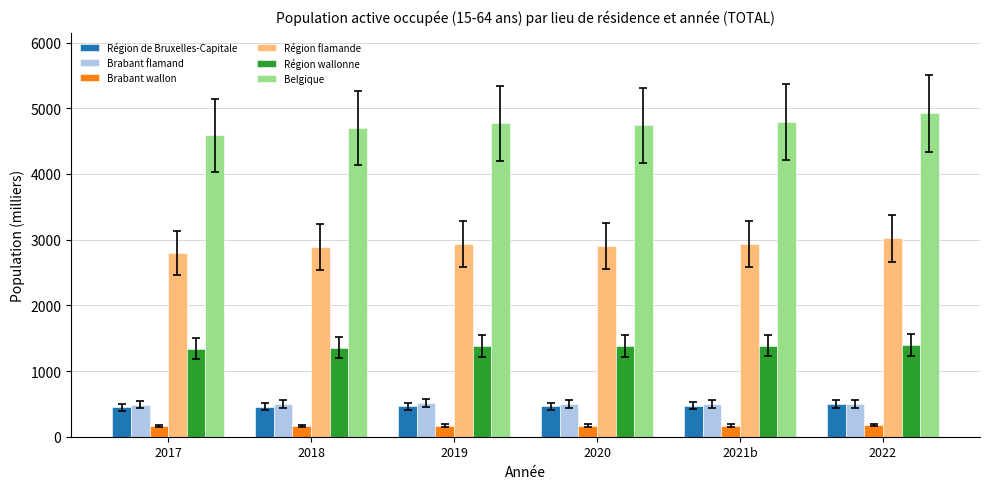

What is the spread (max minus min) of values at 2022?

4743.6